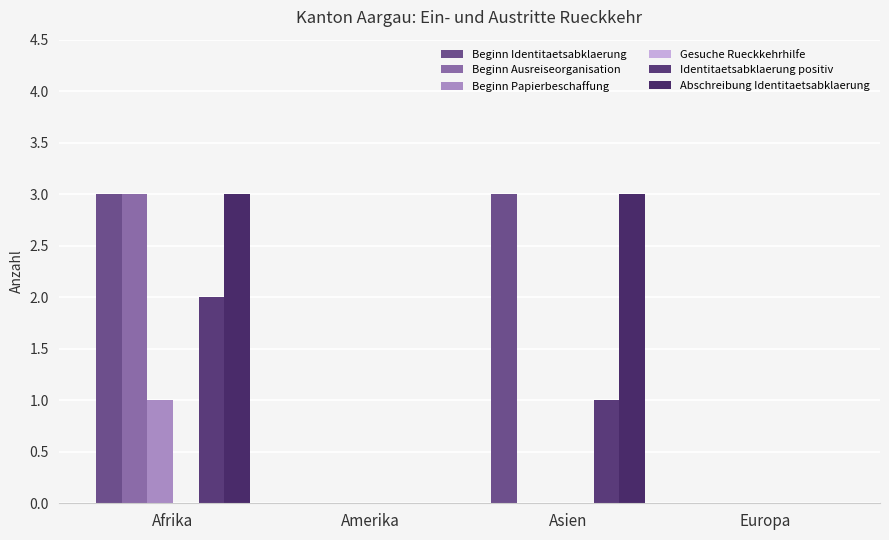

How many distinct data groups are displayed?

5